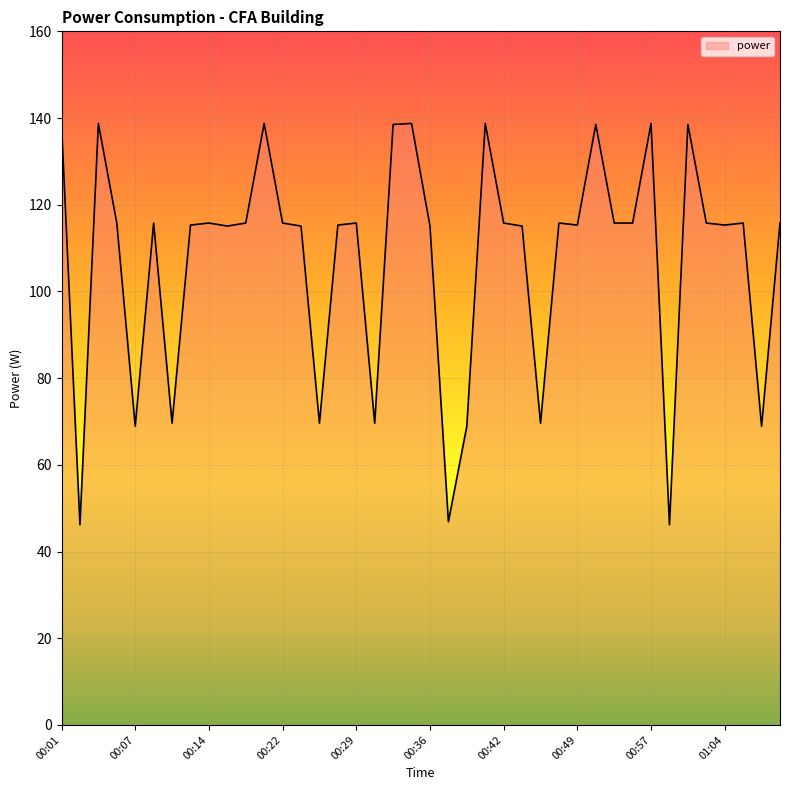

What is the smallest value displayed?

46.2